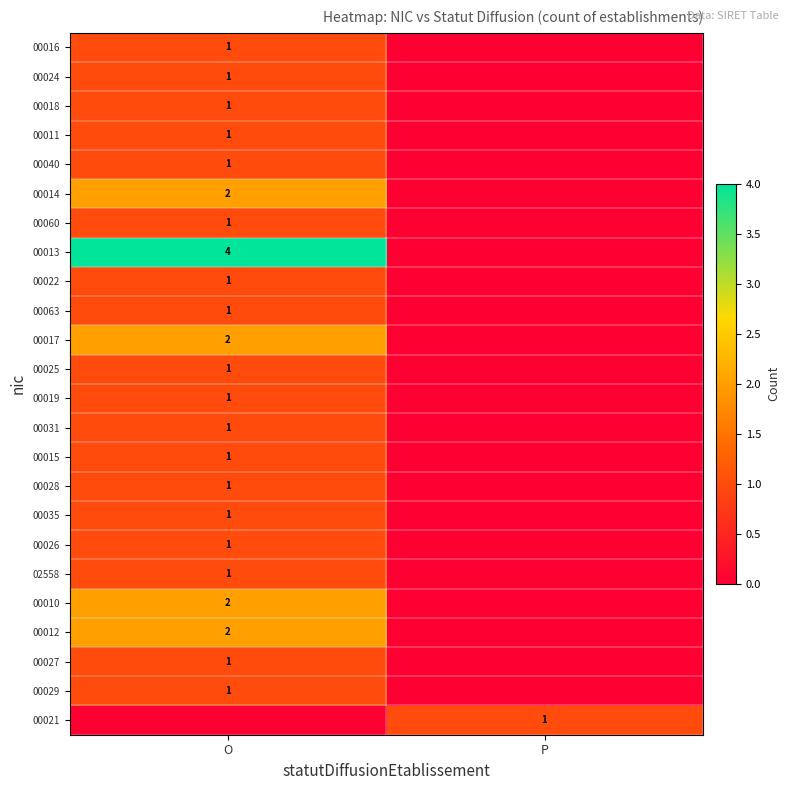

The 00010 series shows 2 at O. True or false?

True